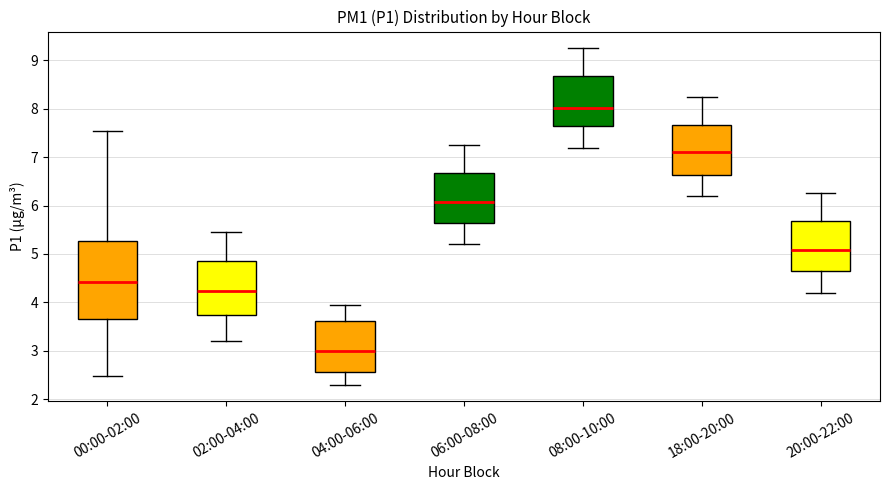

Reading left to right, read every box against the y-axis: the position of its median line, the range the box covers, and the ends of its whiskers. The values are not printed on the chart, so give them approximately, as read against the axis.

00:00-02:00: median 4.4, box 3.7 to 5.3, whiskers 2.5 to 7.6
02:00-04:00: median 4.2, box 3.7 to 4.9, whiskers 3.2 to 5.5
04:00-06:00: median 3.0, box 2.6 to 3.6, whiskers 2.3 to 4.0
06:00-08:00: median 6.1, box 5.6 to 6.7, whiskers 5.2 to 7.3
08:00-10:00: median 8.0, box 7.6 to 8.7, whiskers 7.2 to 9.3
18:00-20:00: median 7.1, box 6.6 to 7.7, whiskers 6.2 to 8.3
20:00-22:00: median 5.1, box 4.6 to 5.7, whiskers 4.2 to 6.3